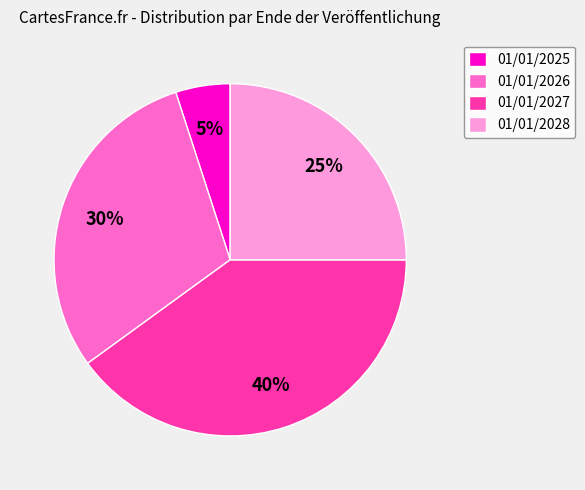

Do 01/01/2027 and 01/01/2026 together represent more than half of the pie?

Yes